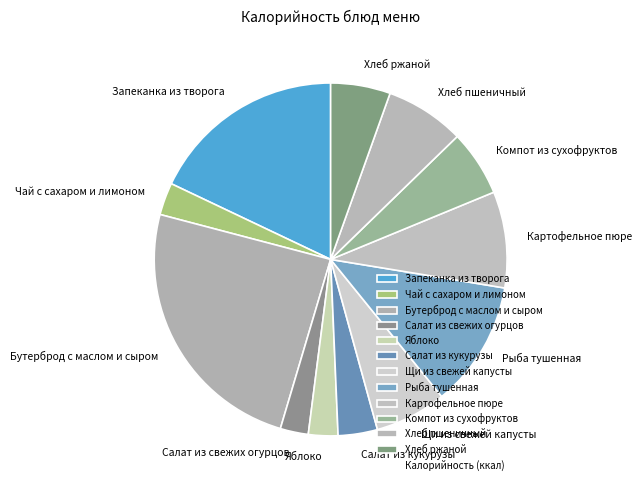

Which has a higher value, Запеканка из творога or Компот из сухофруктов?

Запеканка из творога